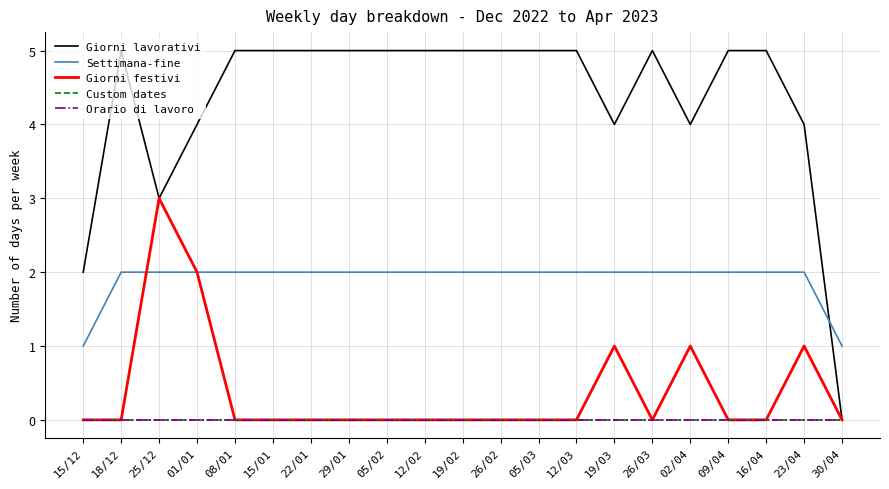

Is this an area chart (filled region under the line)?

No